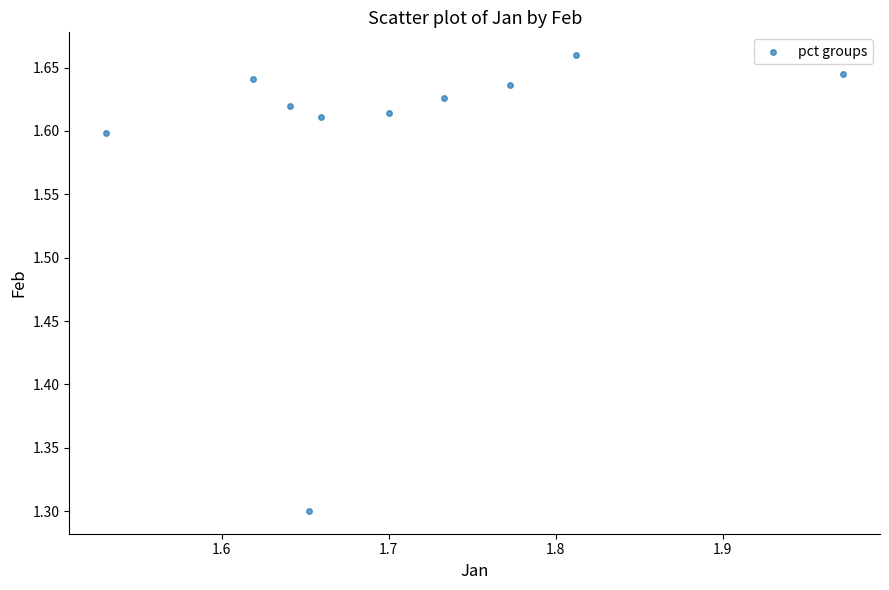

What Y value in the scatter plot is closest to 1?

1.3